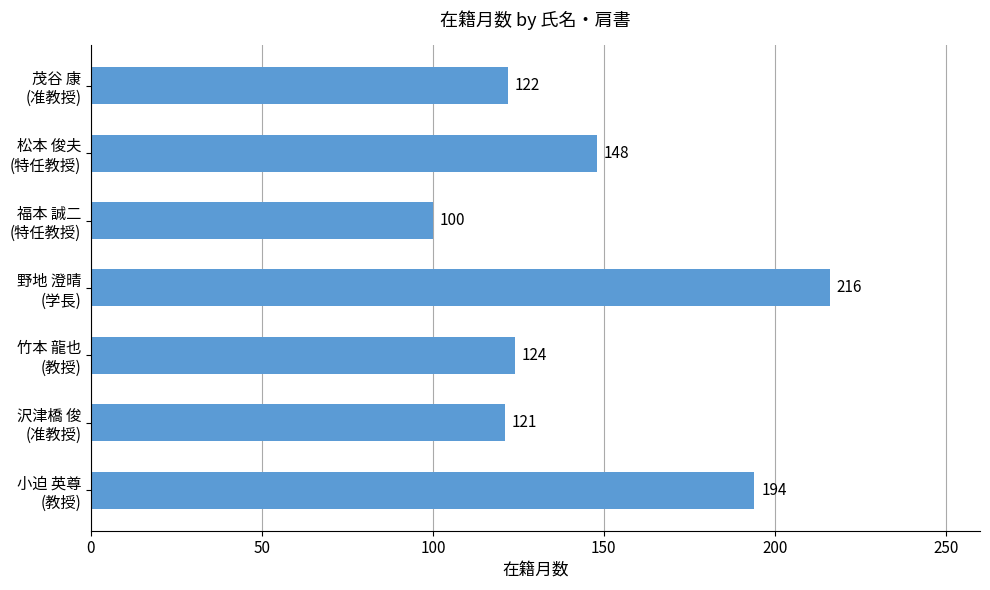

How many series are shown in this chart?

1